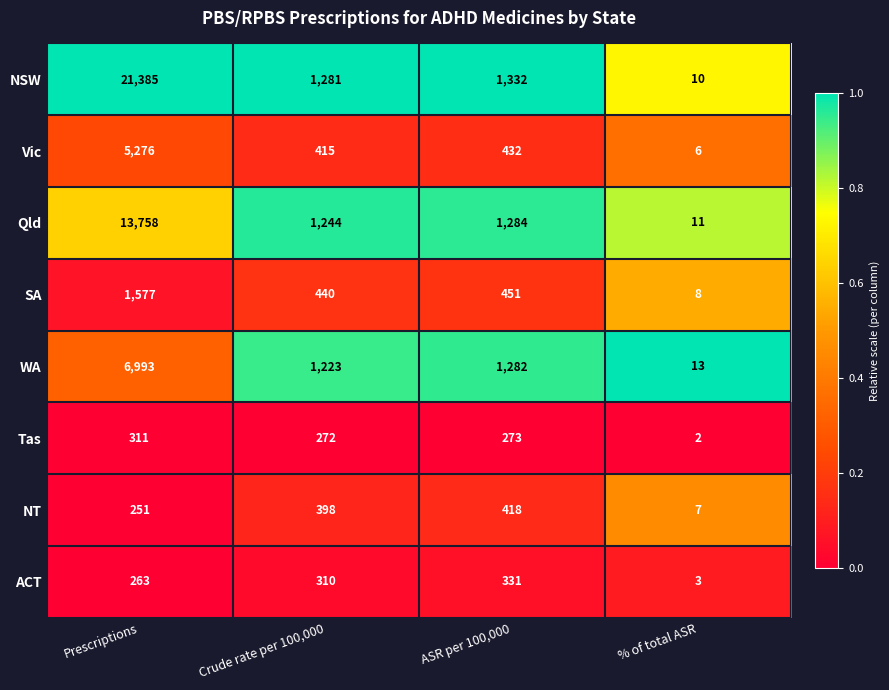

What is the spread (max minus min) of values at Prescriptions?

21134